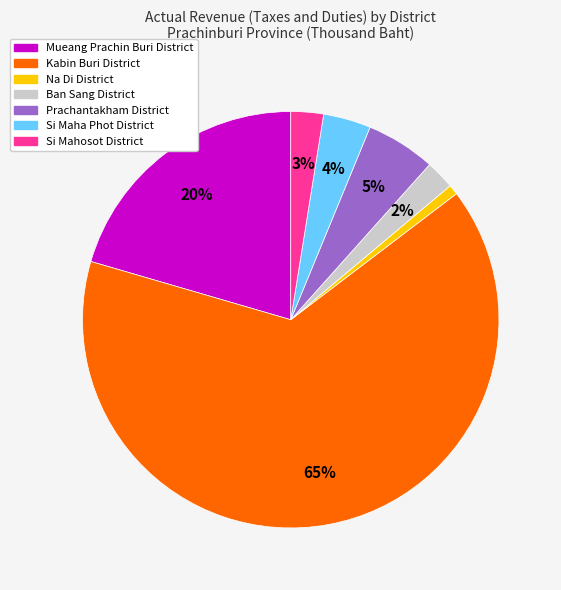

What percentage is the Prachantakham District slice, to the nearest percent?

5%